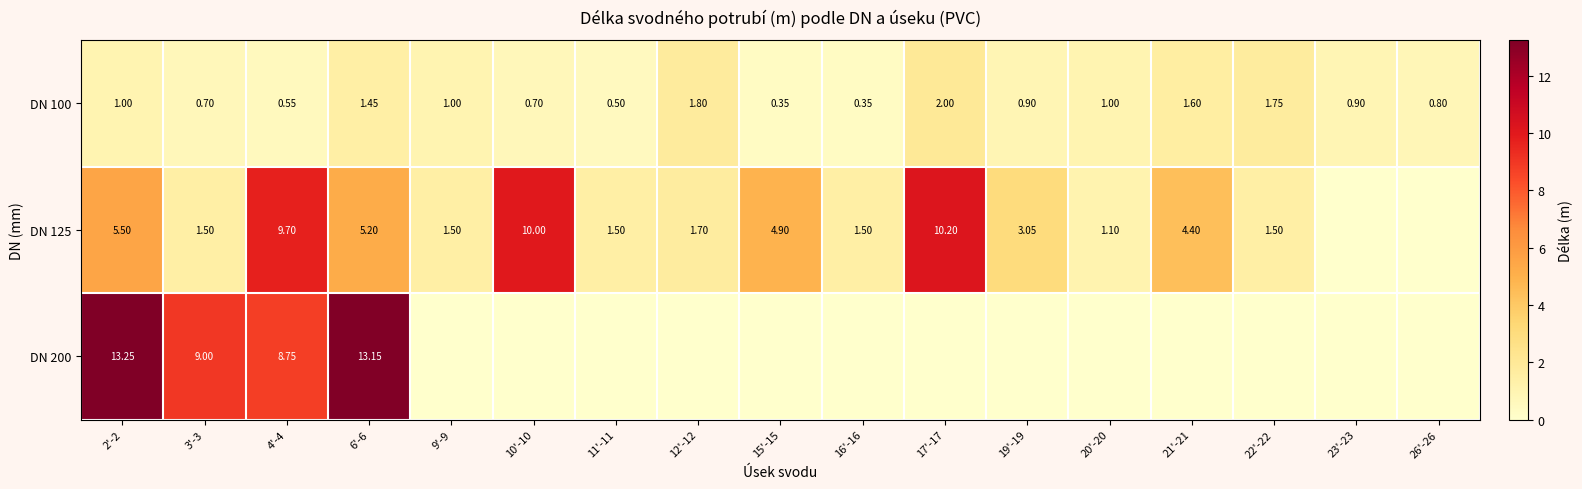

Rank the series at 6'-6 from lowest to highest value.

DN 100, DN 125, DN 200